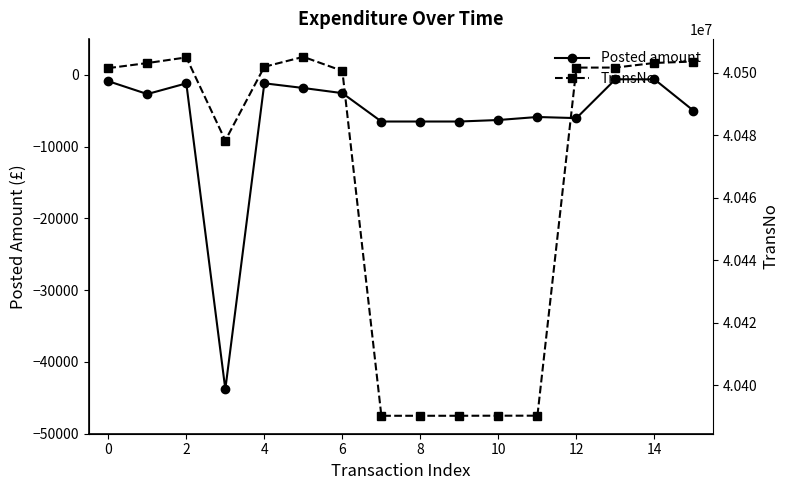

The value of Posted amount at 14 is -263.7. True or false?

False